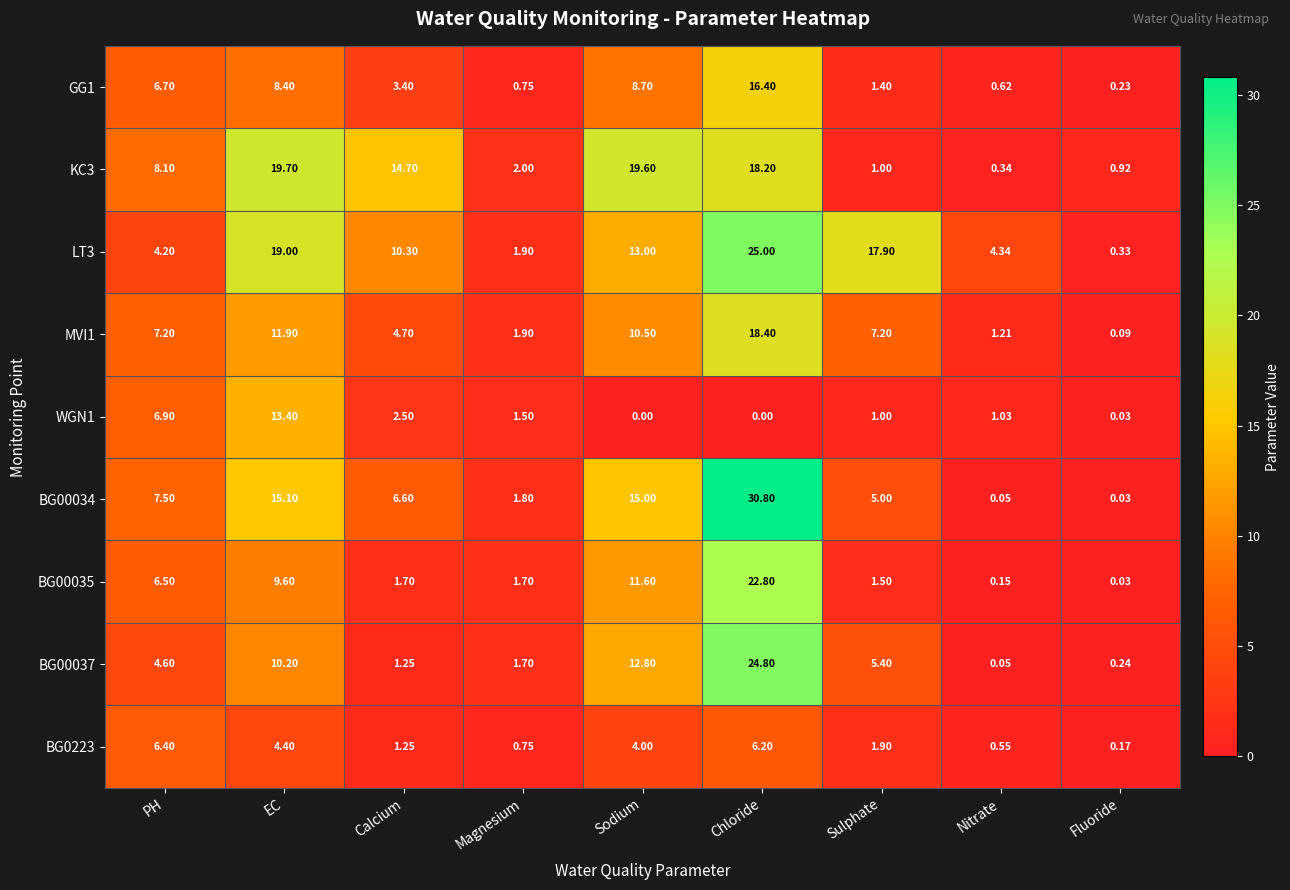

Where is LT3 nearest to the value 12?

Sodium